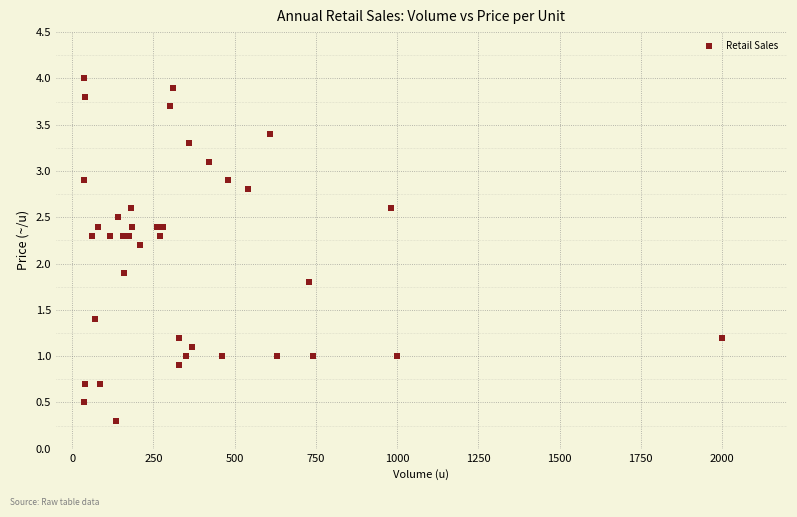

What Y value in the scatter plot is closest to 2?

1.9